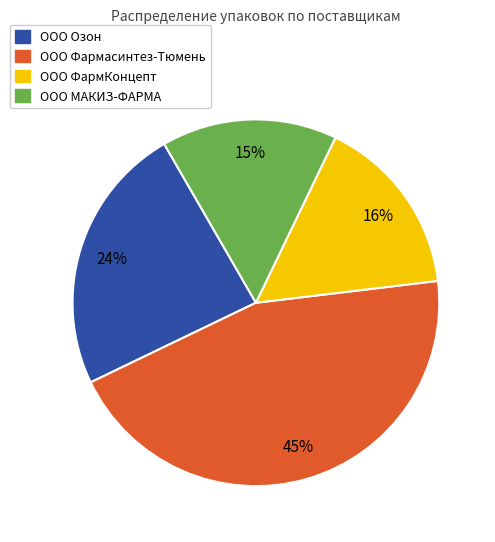

Between ООО ФармКонцепт and ООО Озон, which is larger?

ООО Озон